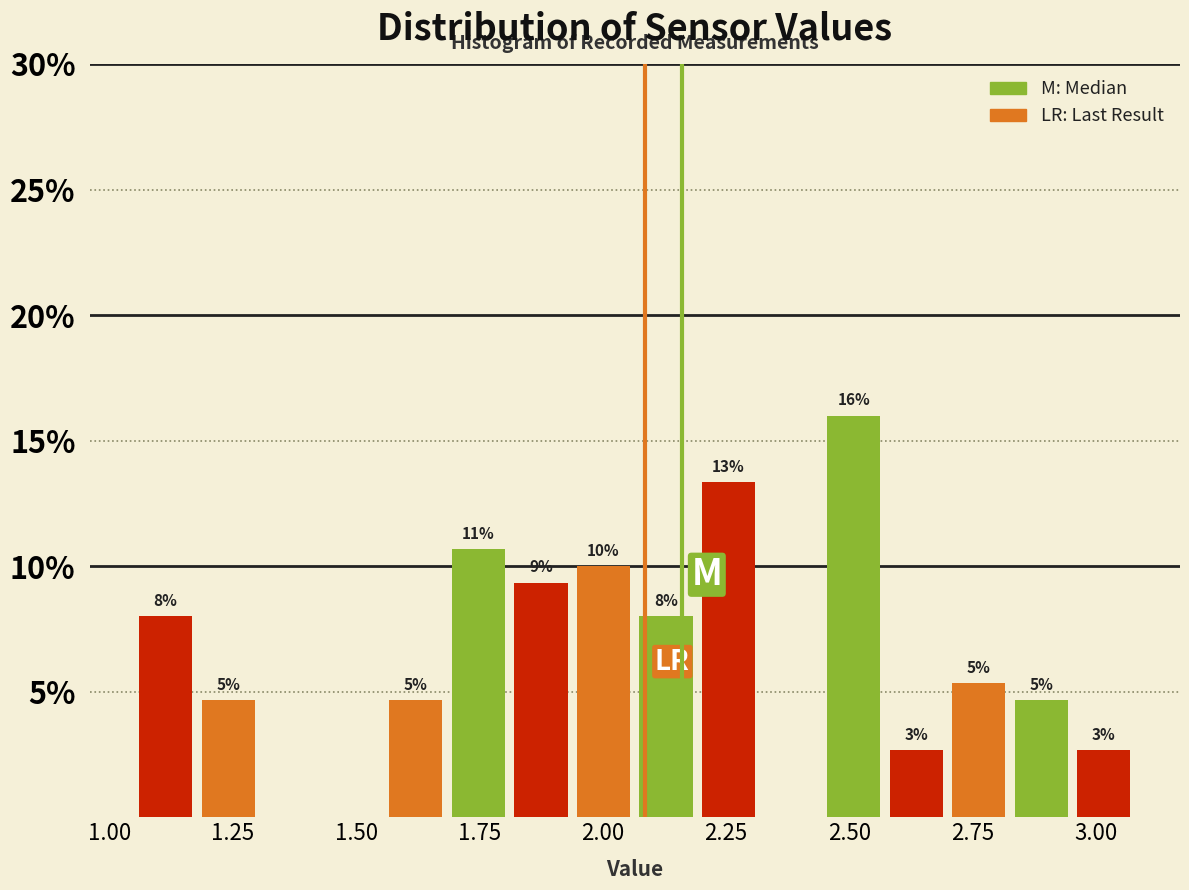

Around what value on the x-axis is the tallest bar? Give the approximate position of its centre, as read against the axis.

2.50